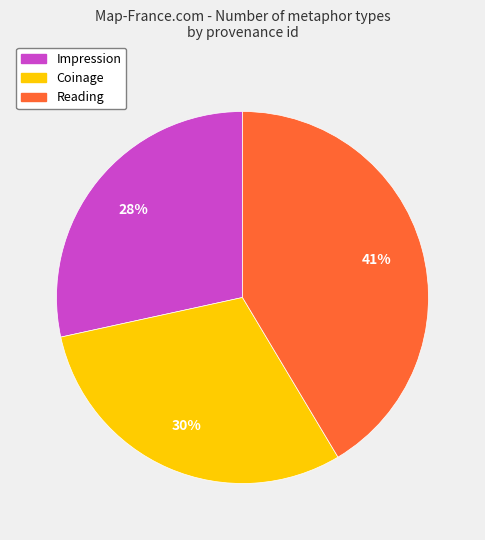

What percentage is the Coinage slice, to the nearest percent?

30%